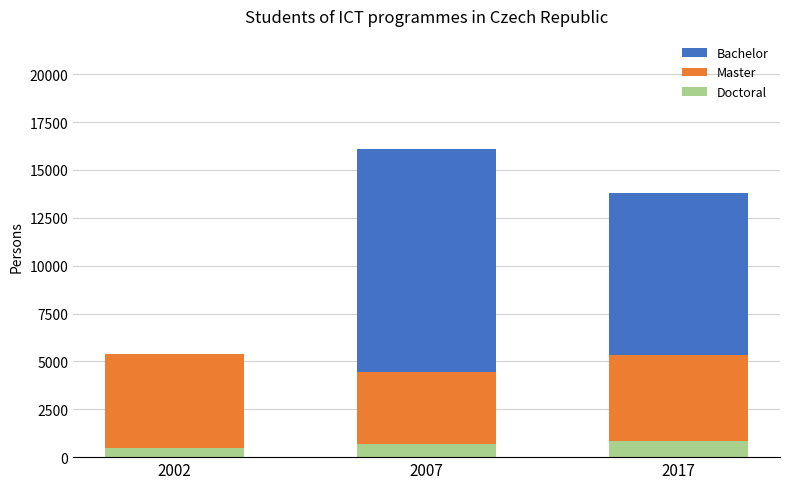

Where is Master nearest to the value 4920?

2017